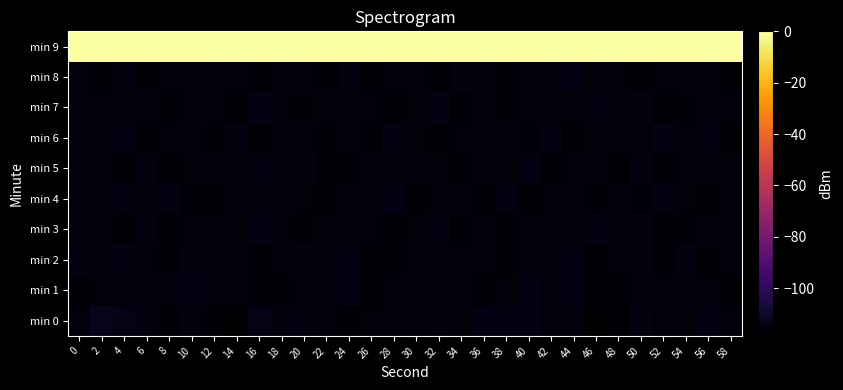

Rank the series by their maximum value, from highest to lowest.

min 9, min 0, min 1, min 2, min 3, min 4, min 5, min 6, min 7, min 8